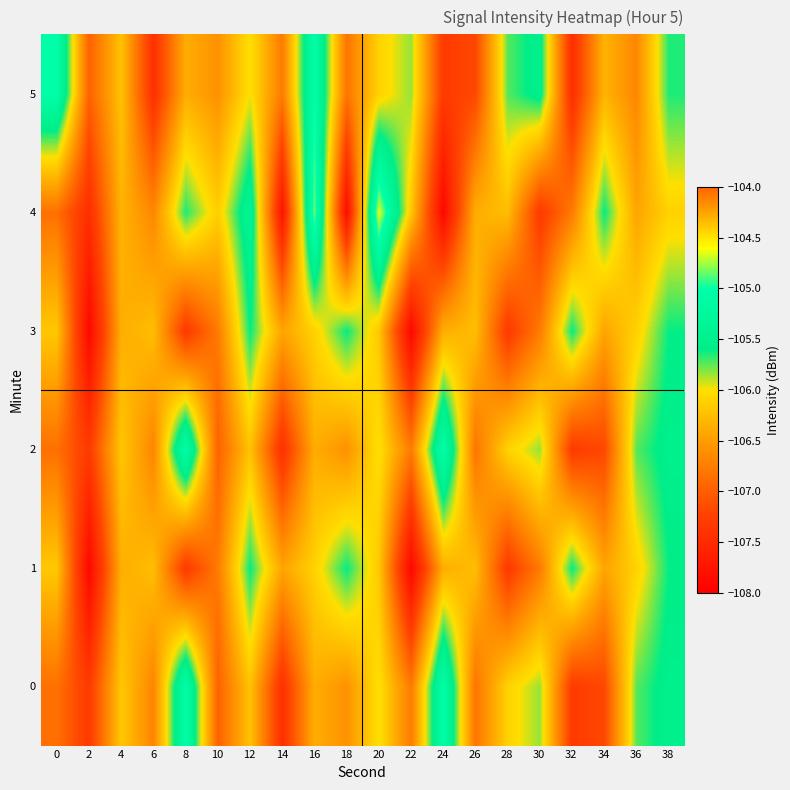

Rank the series at 32 from highest to lowest value.

1, 3, 4, 0, 2, 5